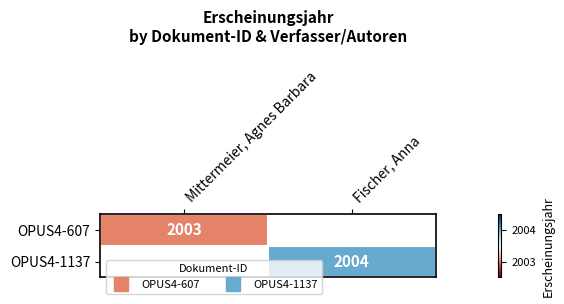

List the series in order of their overall mean, lowest first.

OPUS4-607, OPUS4-1137